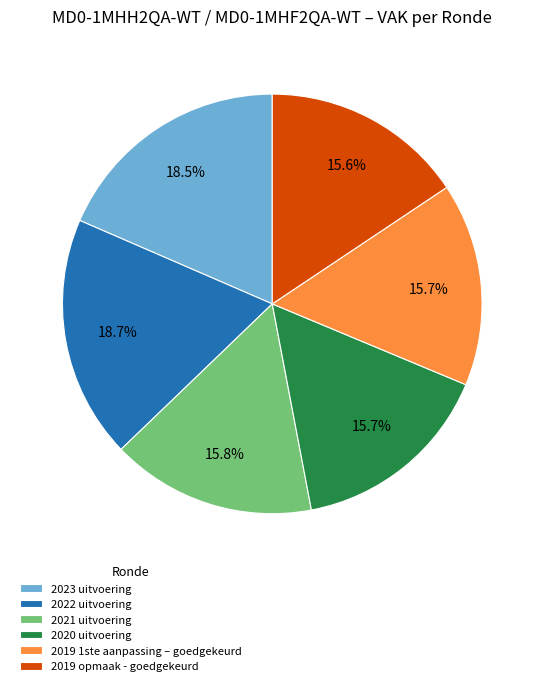

Combined, what portion of the pie is 2019 1ste aanpassing – goedgekeurd and 2023 uitvoering?

34.2%